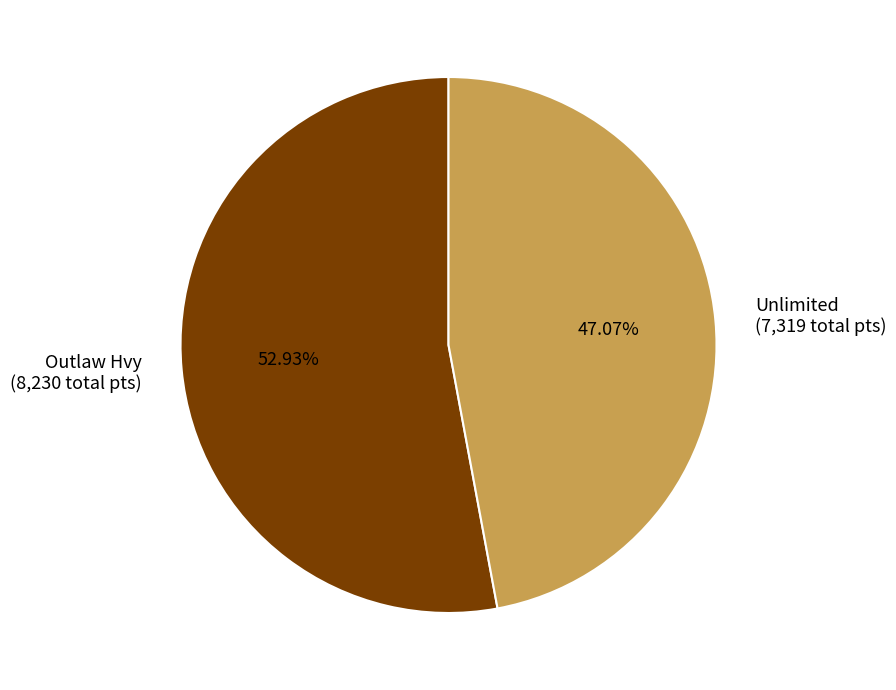

Which slice is the smallest?

Unlimited